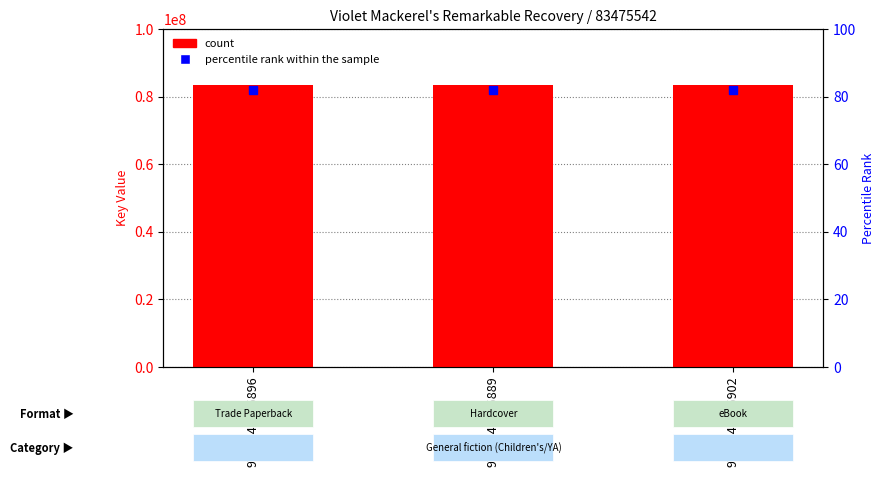

What are all the series names shown in the legend?

count, percentile rank within the sample